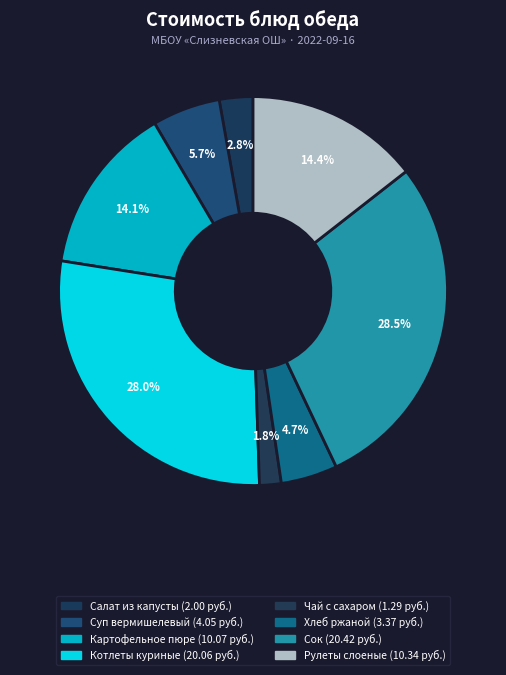

Rank the categories by value from lowest to highest.

ЧАЙ С САХАРОМ, САЛАТ ИЗ БЕЛОКОЧАННОЙ КАПУСТЫ, ХЛЕБ РЖАНОЙ, СУП ВЕРМИШЕЛЕВЫЙ, КАРТОФЕЛЬНОЕ ПЮРЕ, РУЛЕТЫ СЛОЕНЫЕ С ФРУКТОВО-ЯГОДНЫМИ НАЧИНКАМИ, КОТЛЕТЫ КУРИНЫЕ, СОК